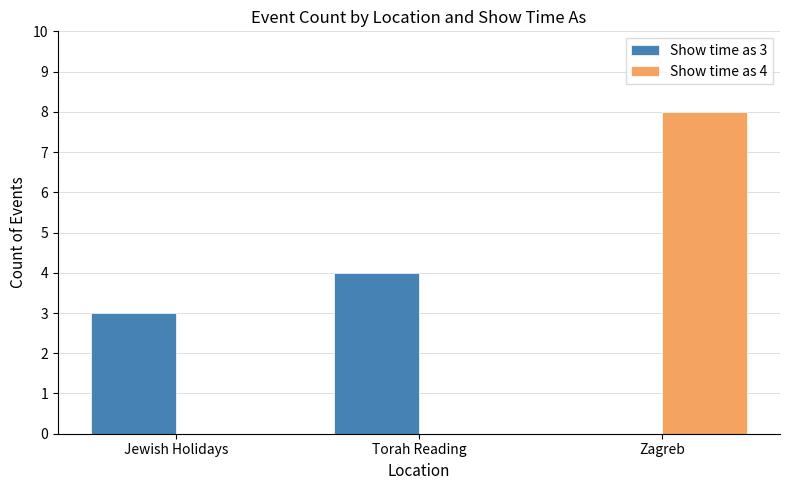

Reading left to right, extract all data points from this chart.

Show time as 3: 3	4	0
Show time as 4: 0	0	8